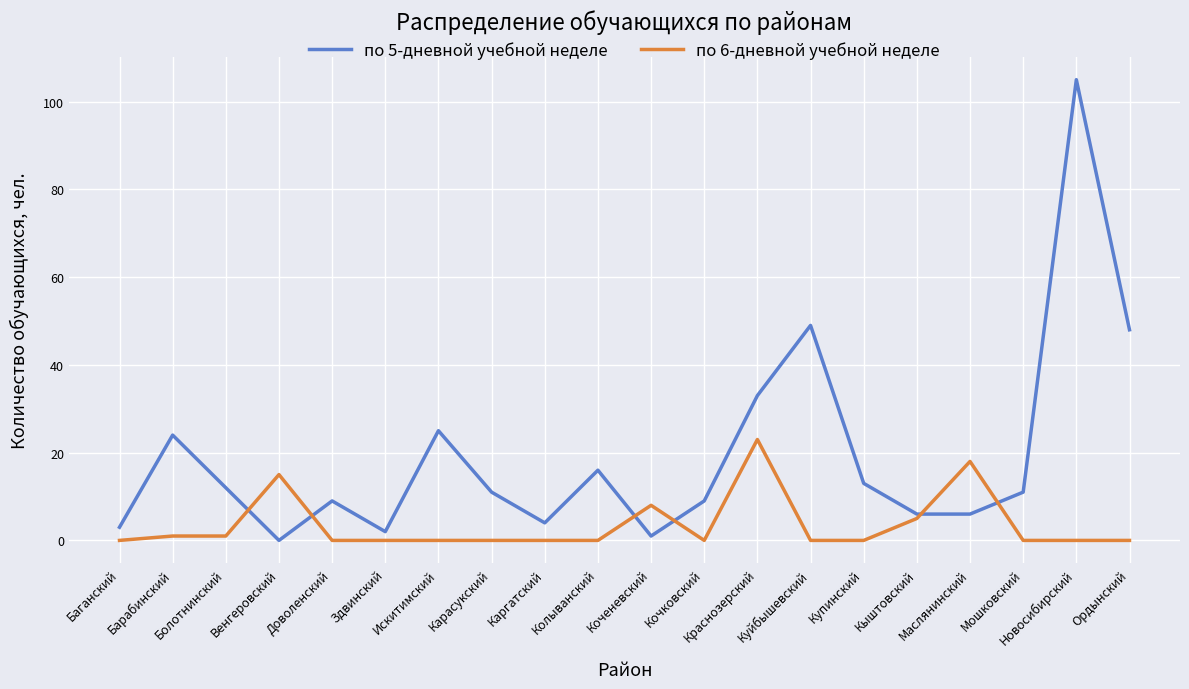

Does the chart display data point markers on the line(s)?

No